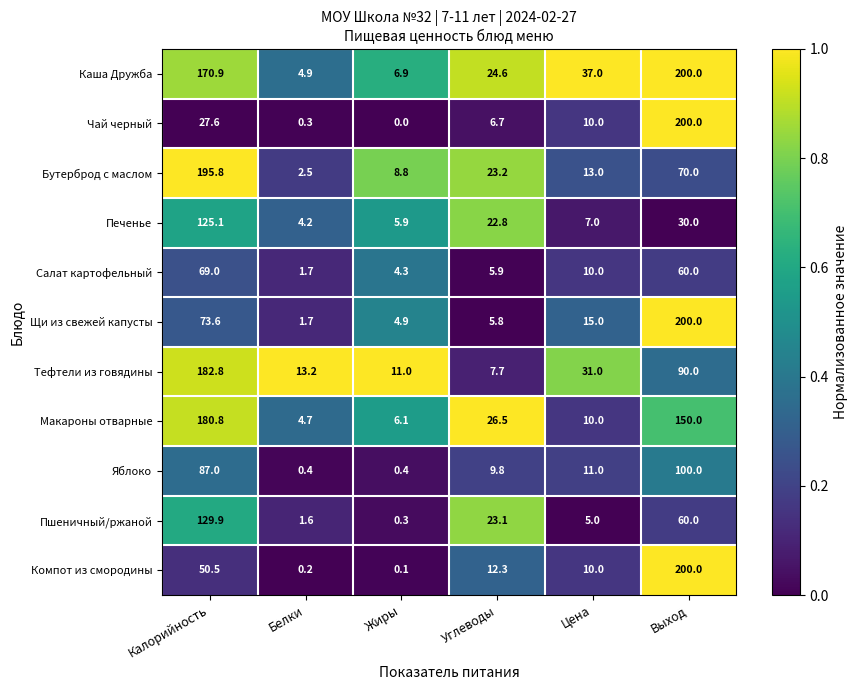

Which series has the largest total across all categories?

Каша Дружба